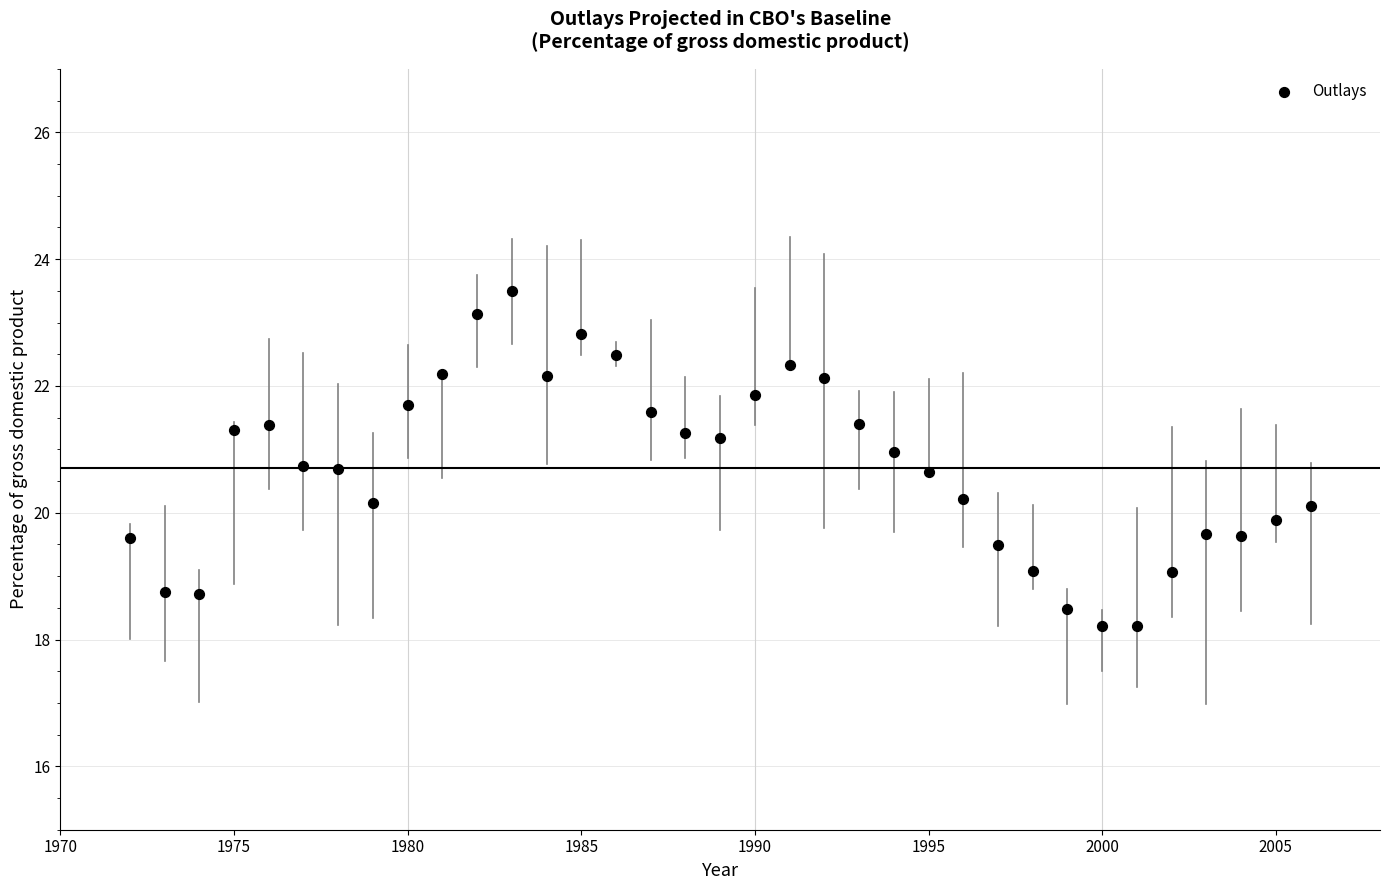

What is the range of Y values (max minus min)?

5.3